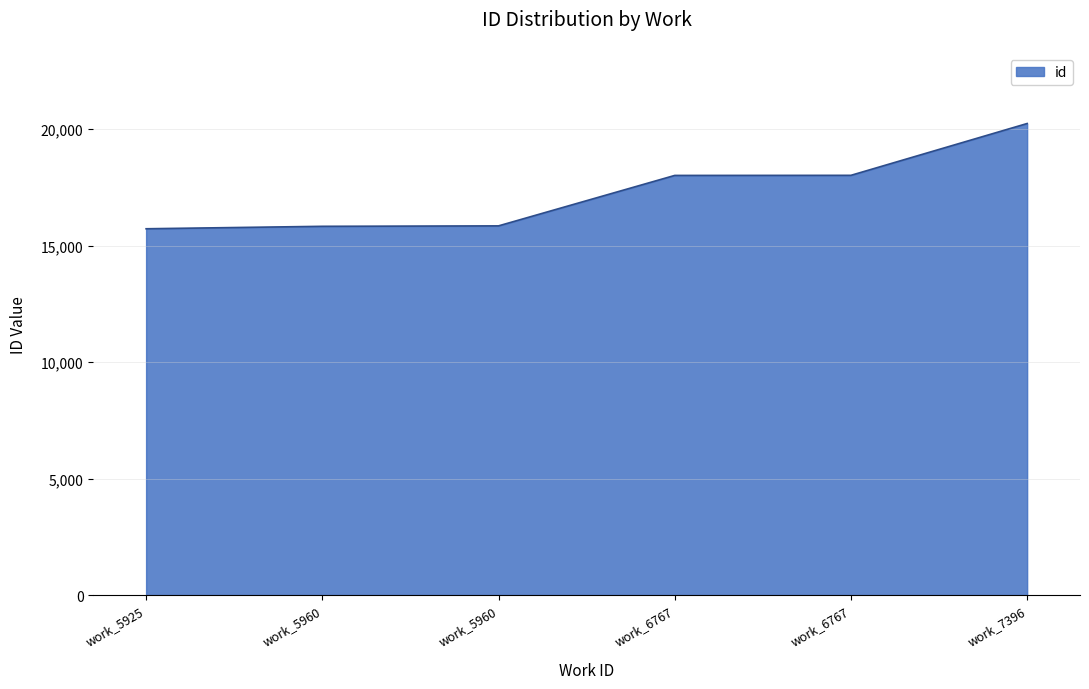

What is the sum of all values?

103648